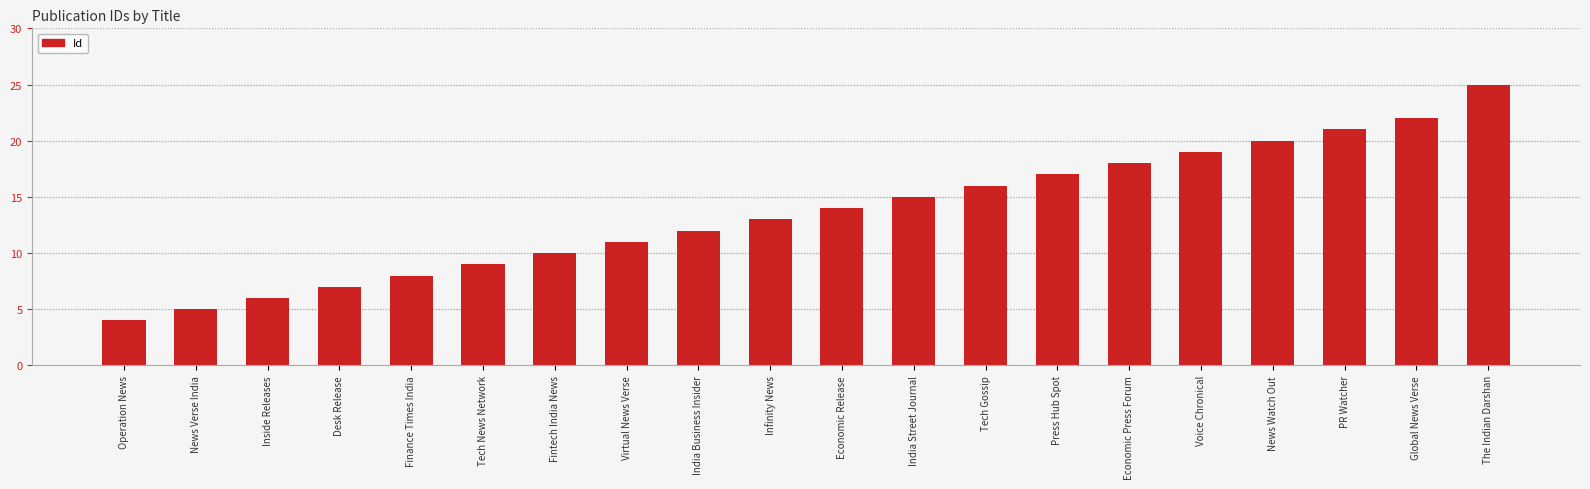

Where is the data nearest to the value 14?

Economic Release